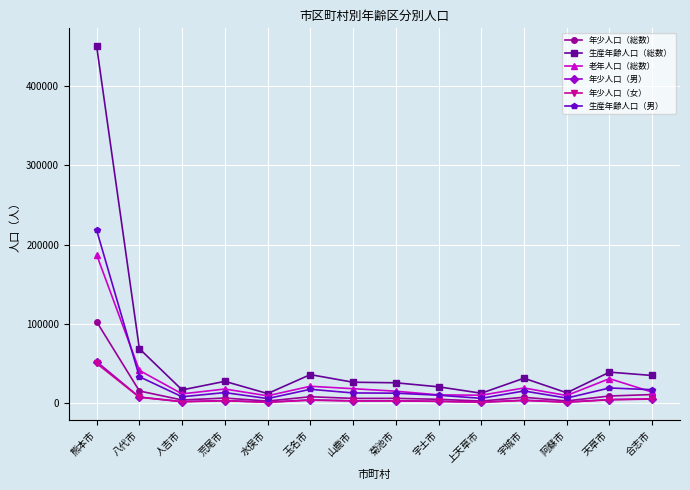

What position from the left is 八代市?

2